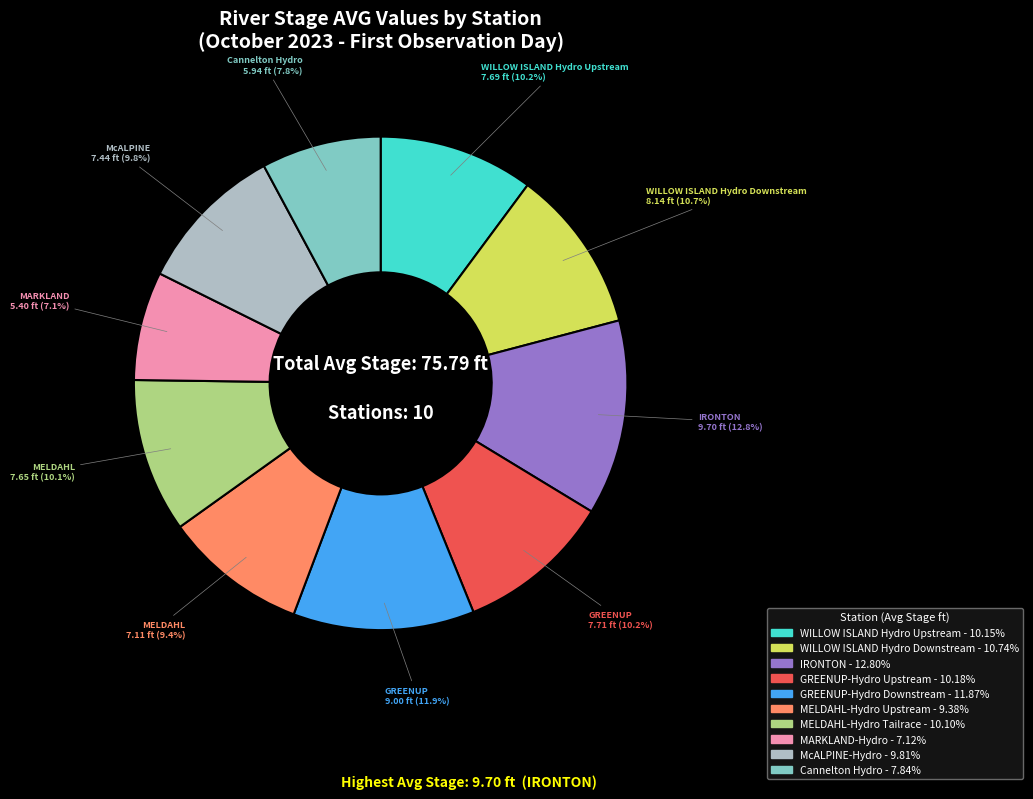

Is the sum of MELDAHL-Hydro Upstream and McALPINE-Hydro greater than half?

No